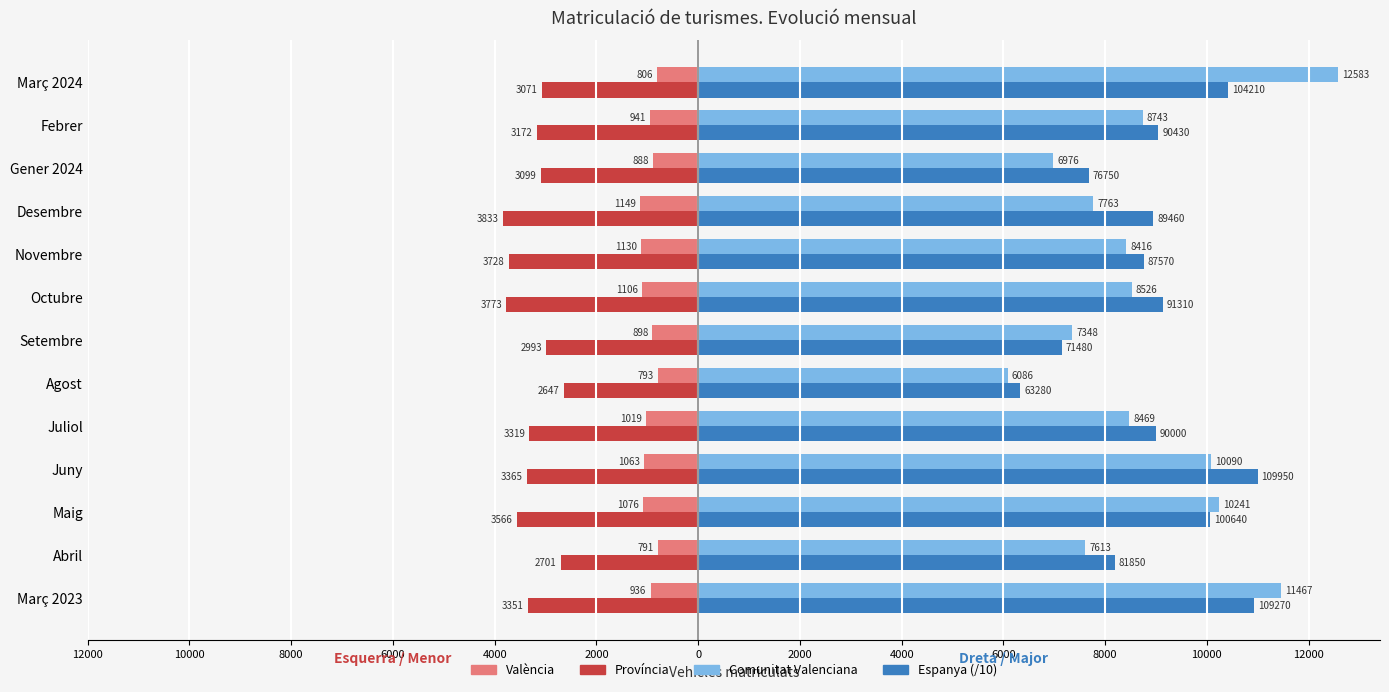

What is the average value of the València series?

-968.9